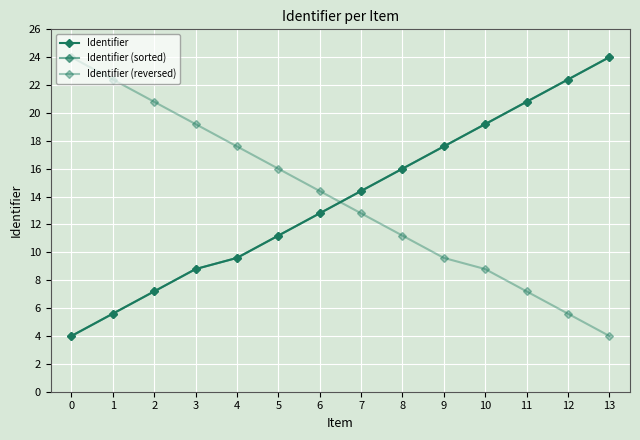

How many times do Identifier (reversed) and Identifier (sorted) cross each other?

1